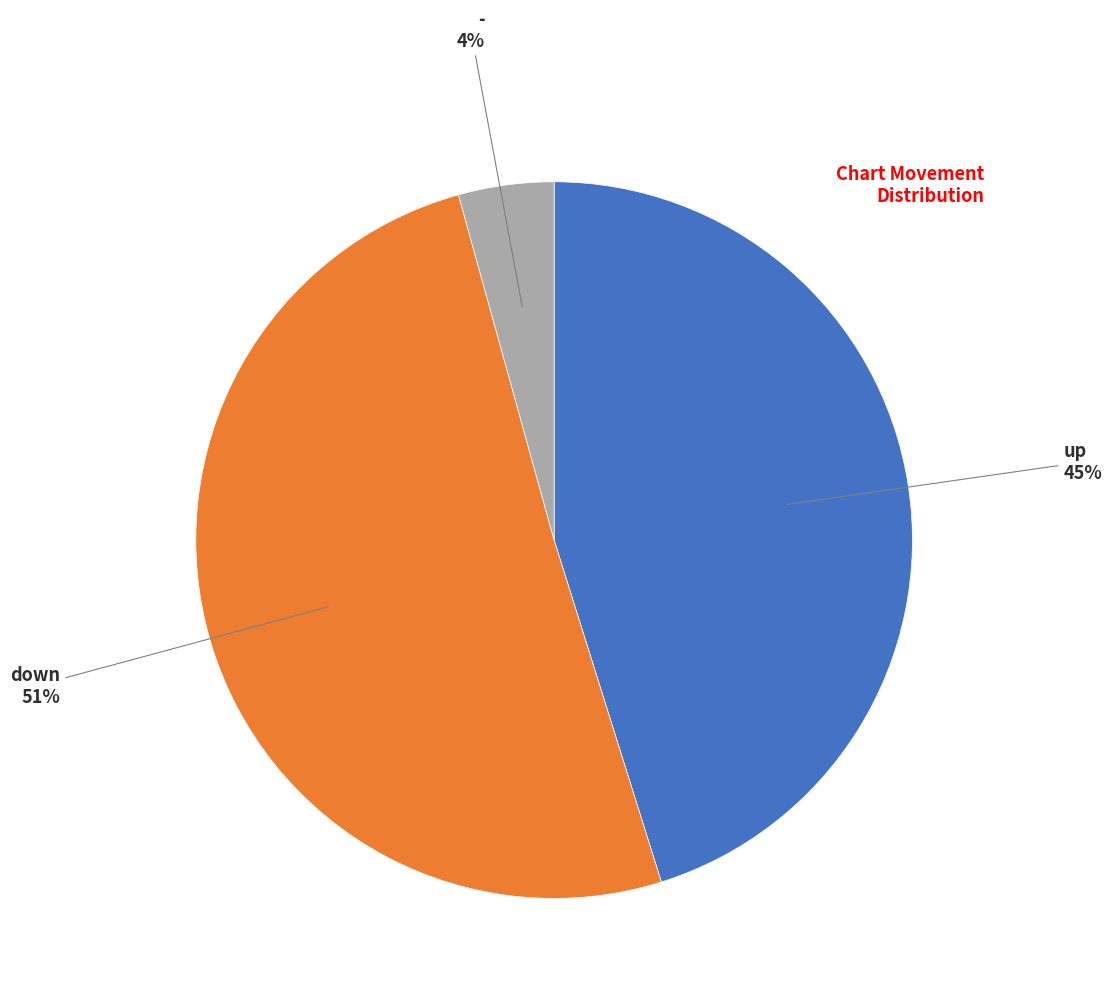

To the nearest percent, what is the average slice percentage?

33%